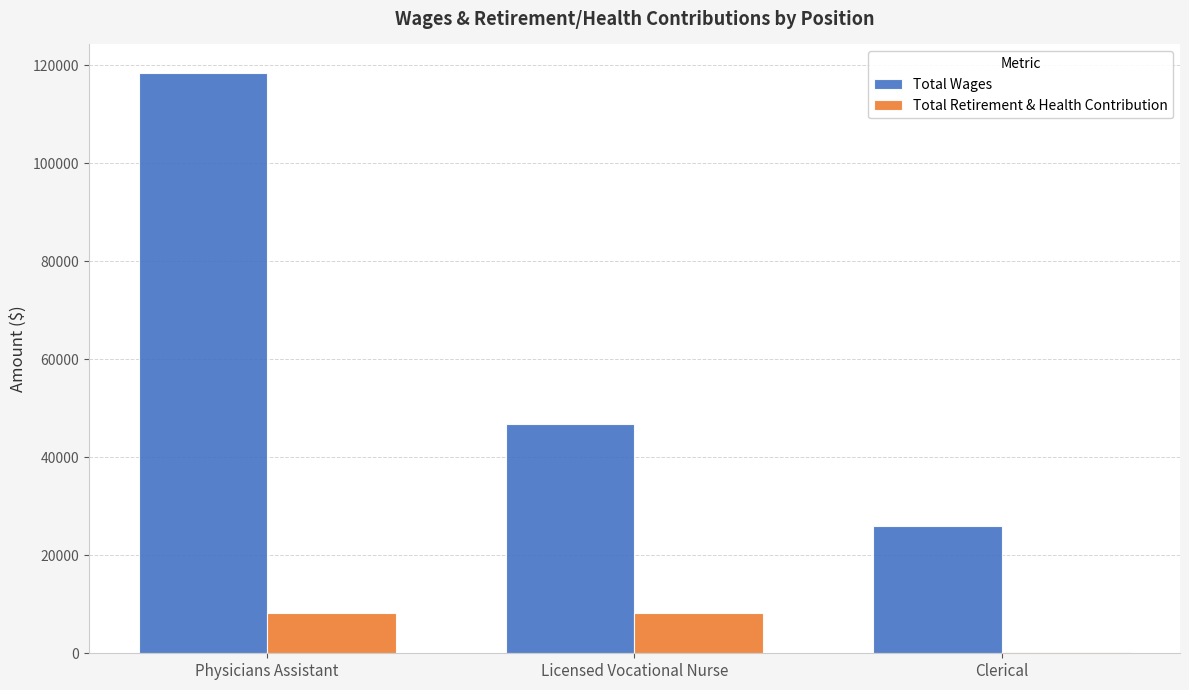

Where is Total Wages nearest to the value 72118?

Licensed Vocational Nurse